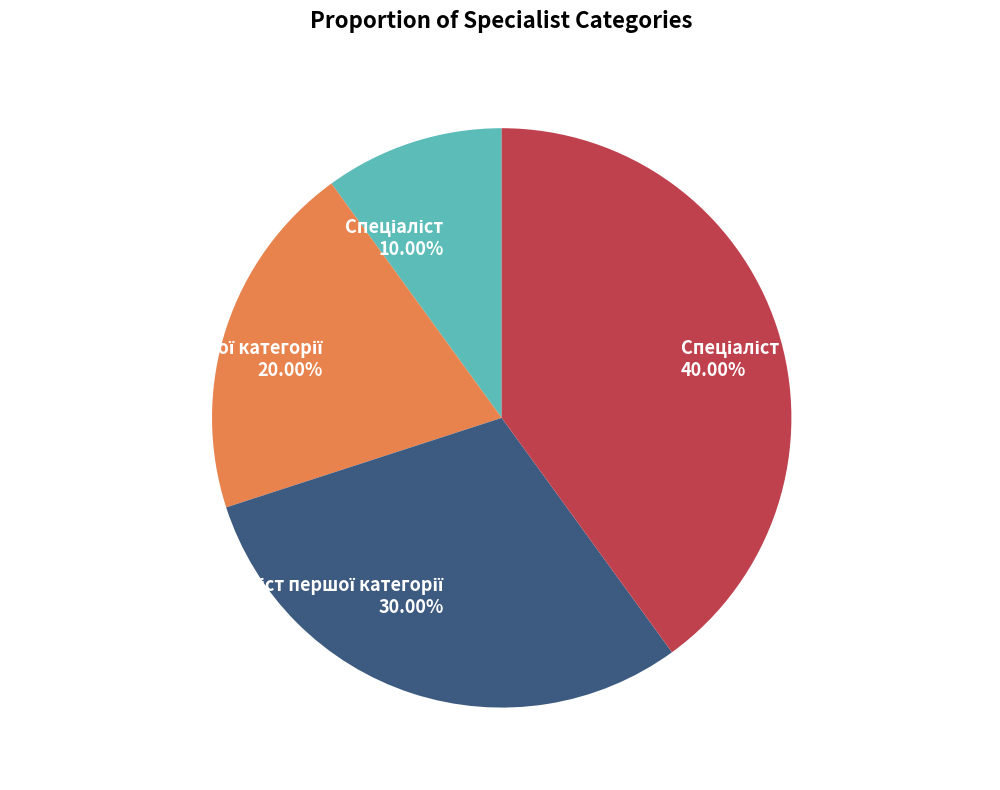

Is there a majority slice in this chart?

No